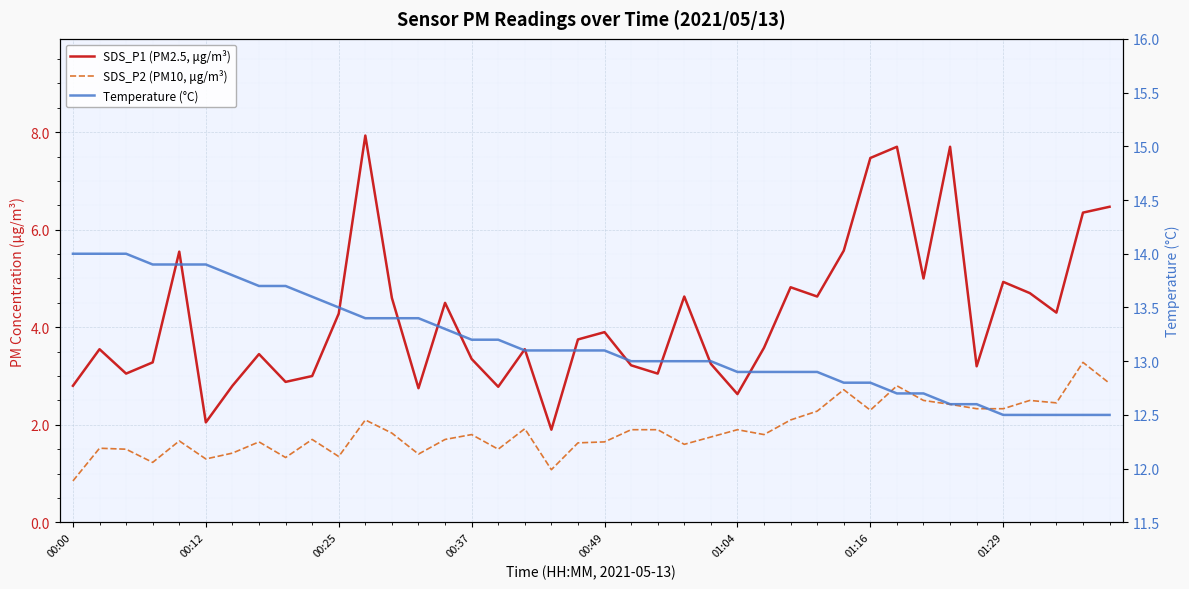

What is the sum of the SDS_P2 (PM10, μg/m³) values at 33 and 34?

4.8